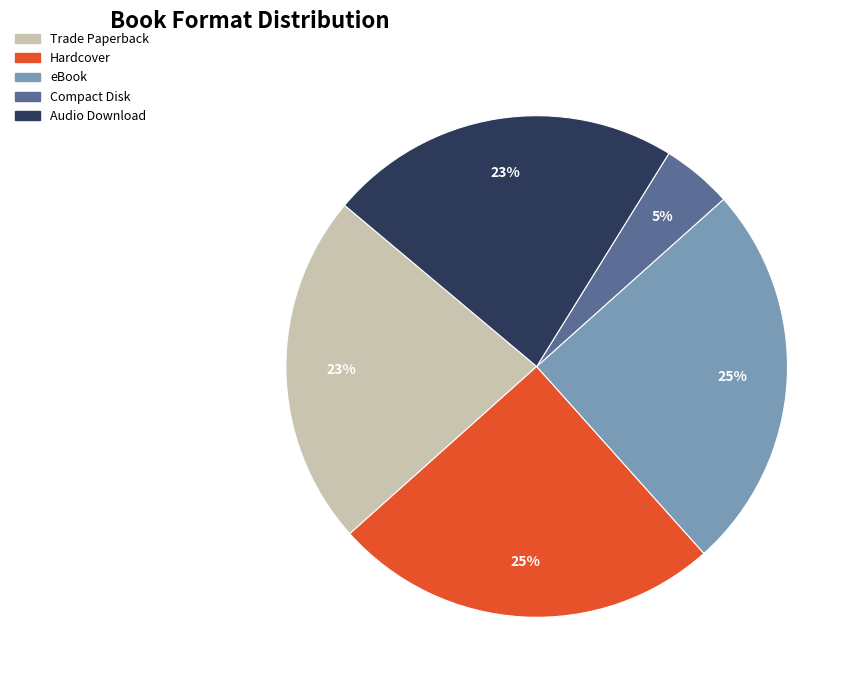

What percentage is the Hardcover slice, to the nearest percent?

25%